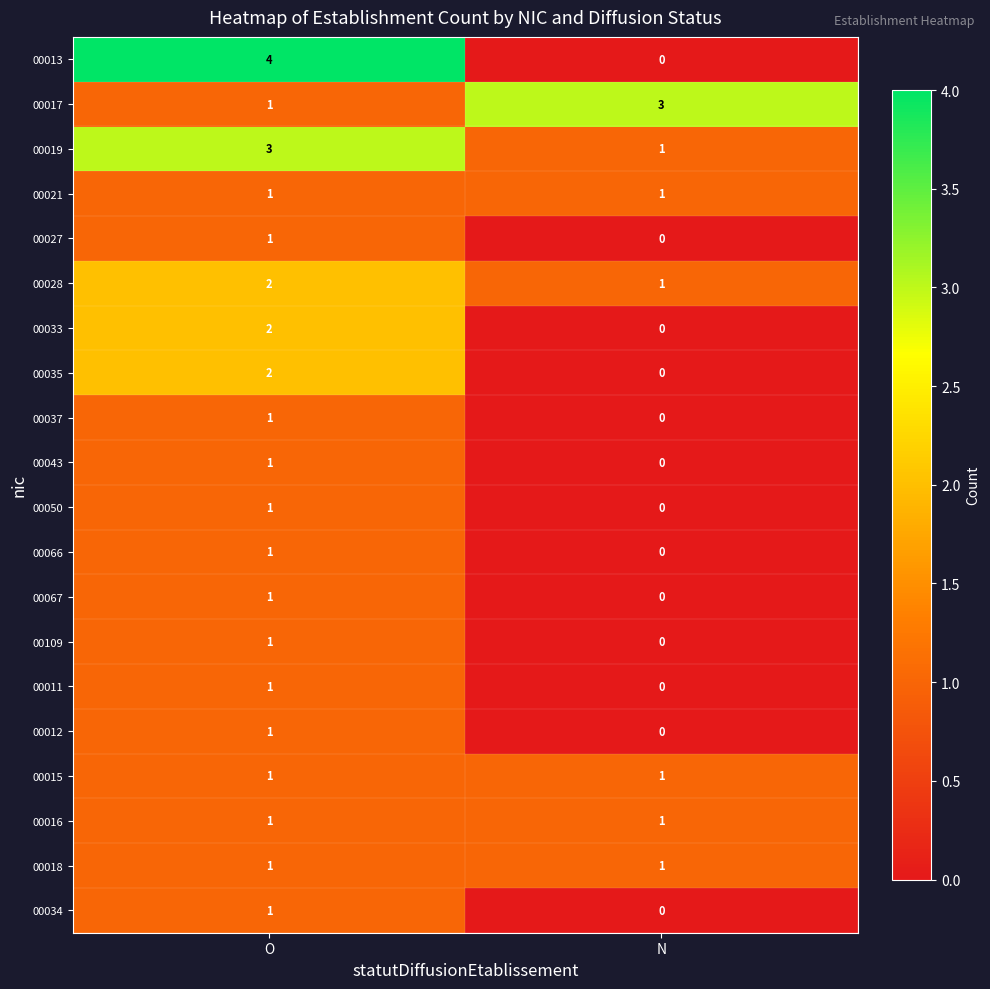

True or false: 00028 has a value of 3 at O.

False